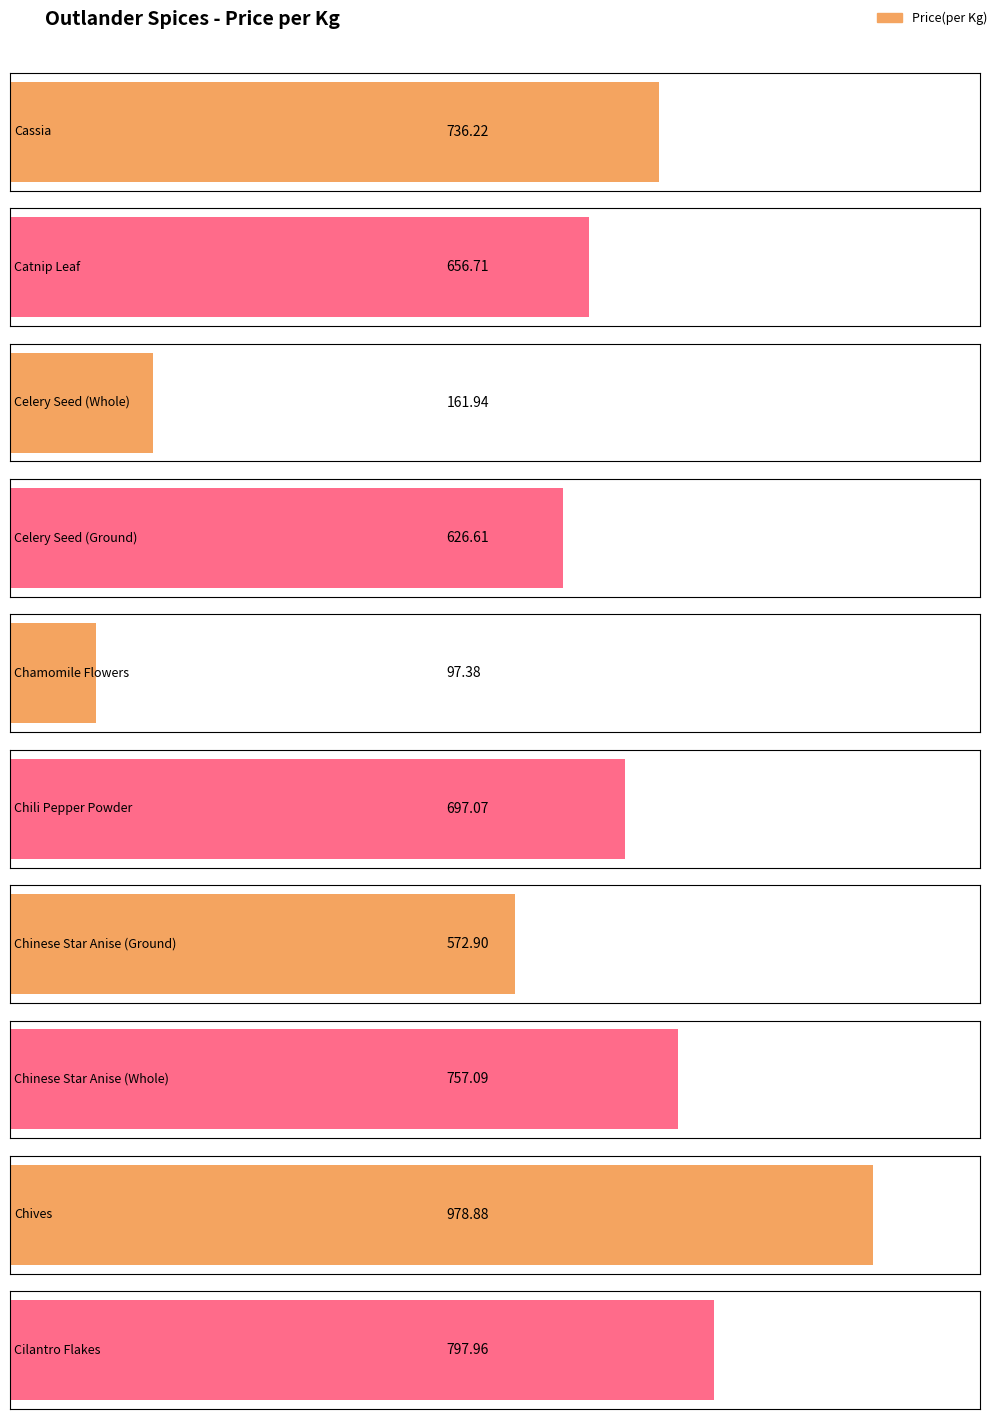

What is the difference between the second highest and minimum values?

700.6